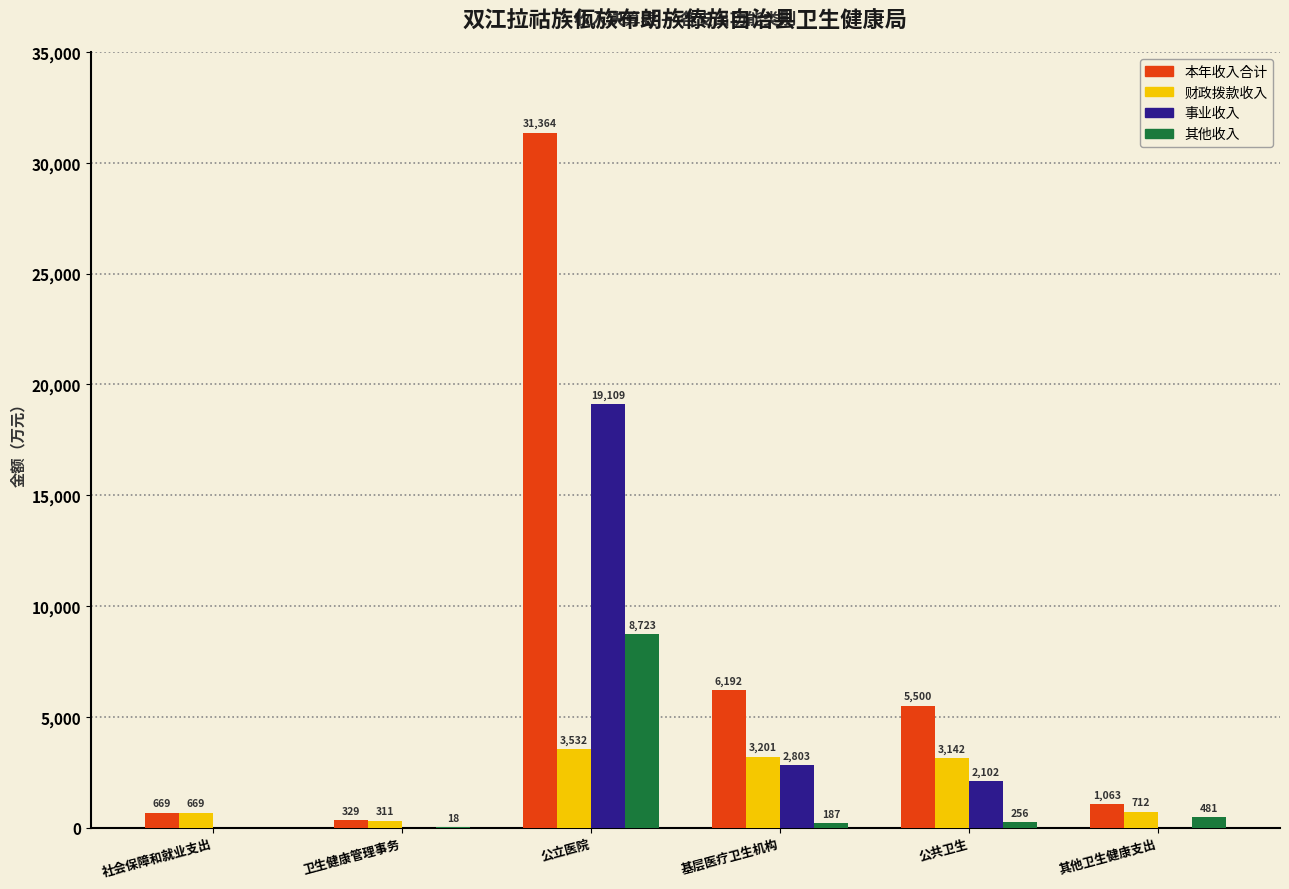

Which series has the largest total across all categories?

本年收入合计